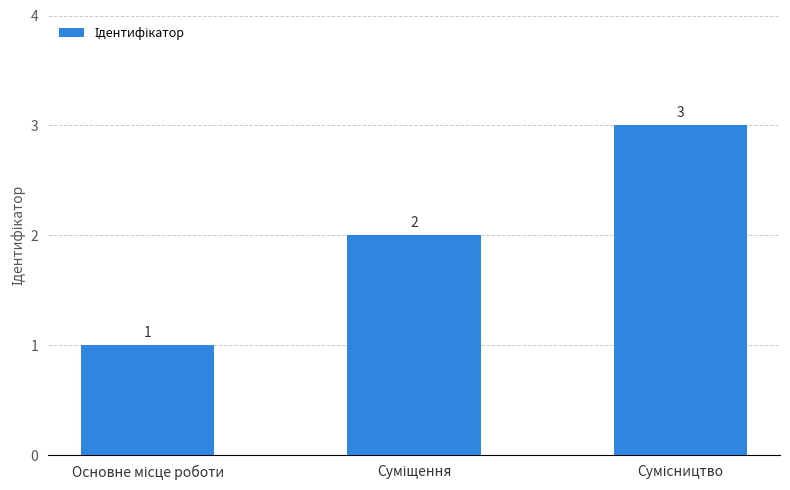

Count the values in the range 1 to 3.

3